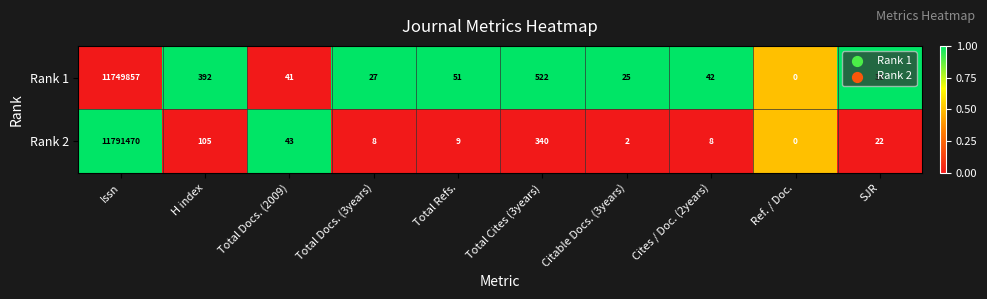

Between Total Docs. (2009) and Cites / Doc. (2years), which series saw the biggest shift?

Rank 2